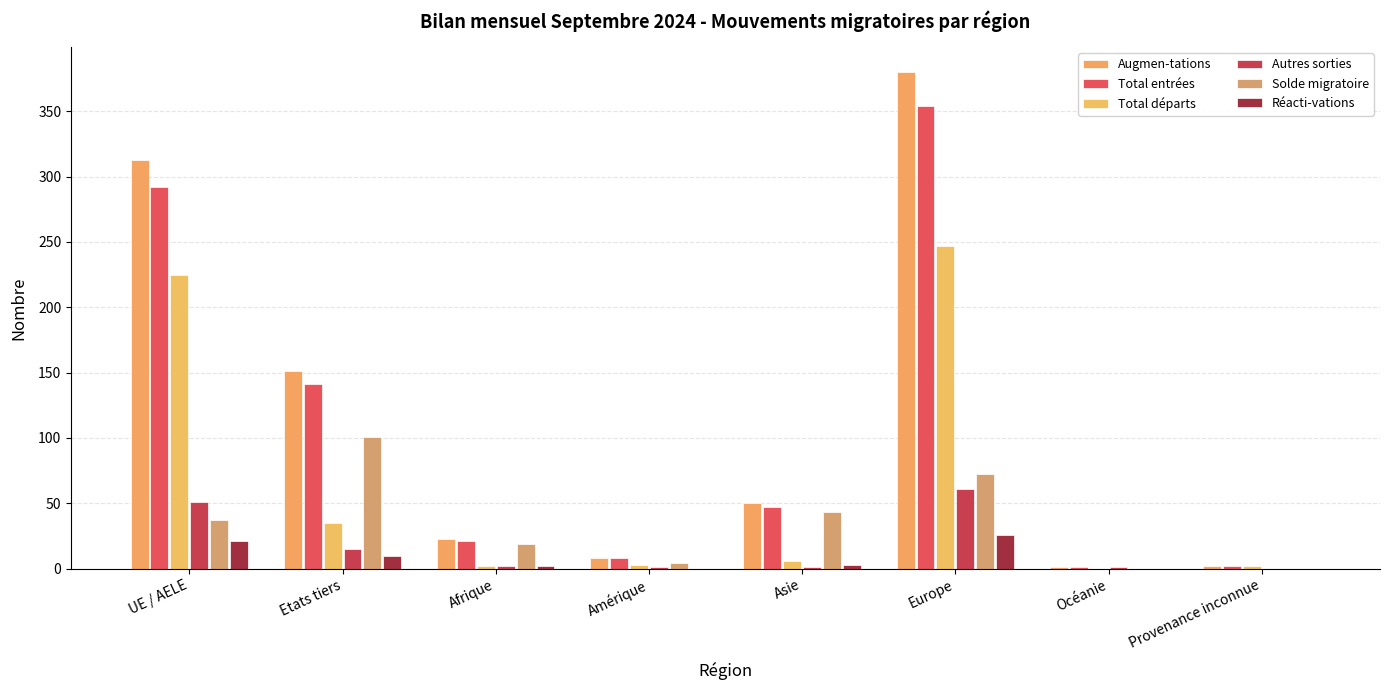

How many distinct data groups are displayed?

6